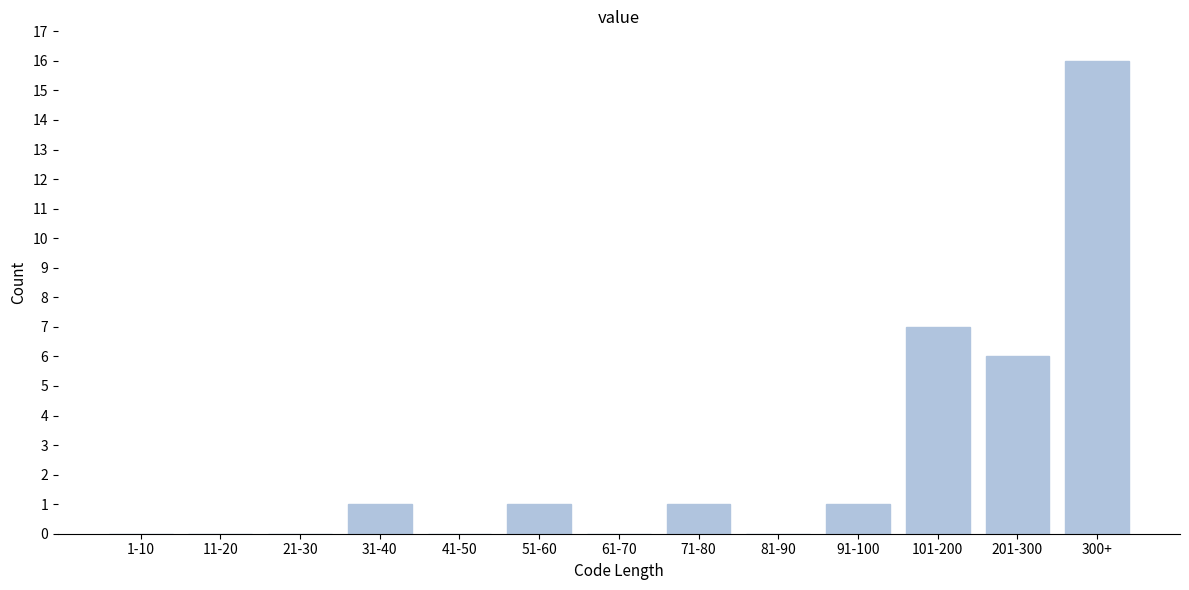

Reading left to right, list all the values displayed in this chart.

1-10=0	11-20=0	21-30=0	31-40=1	41-50=0	51-60=1	61-70=0	71-80=1	81-90=0	91-100=1	101-200=7	201-300=6	300+=16